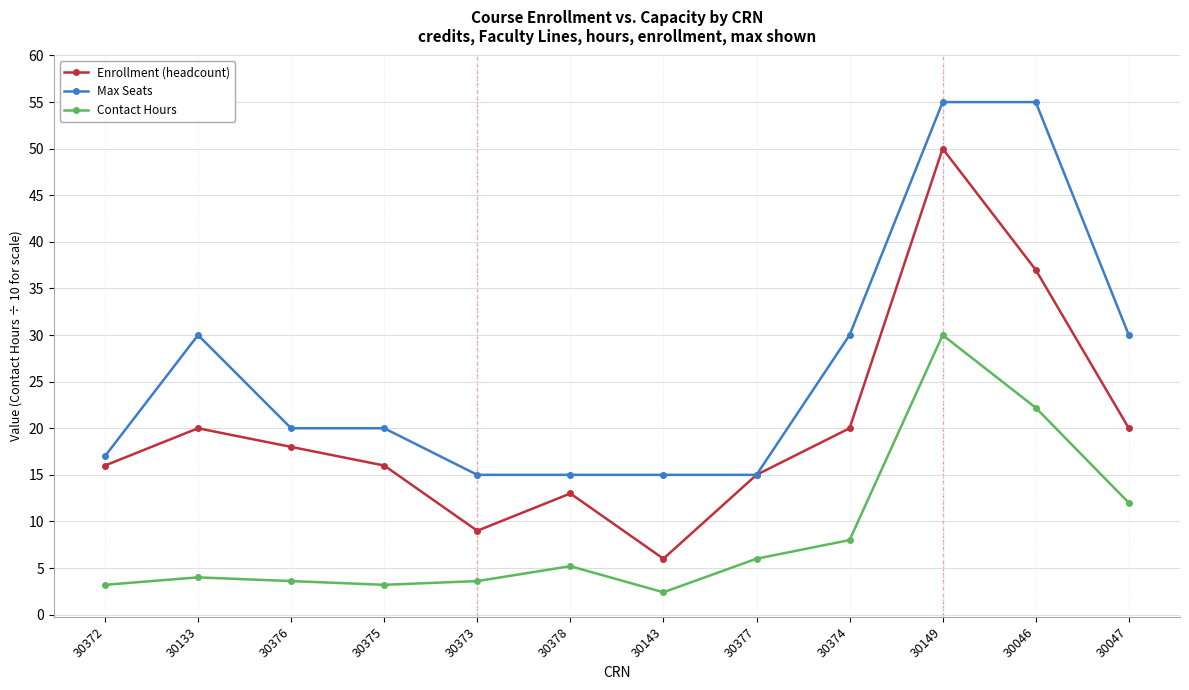

What is the sum of all Contact Hours values?

103.4